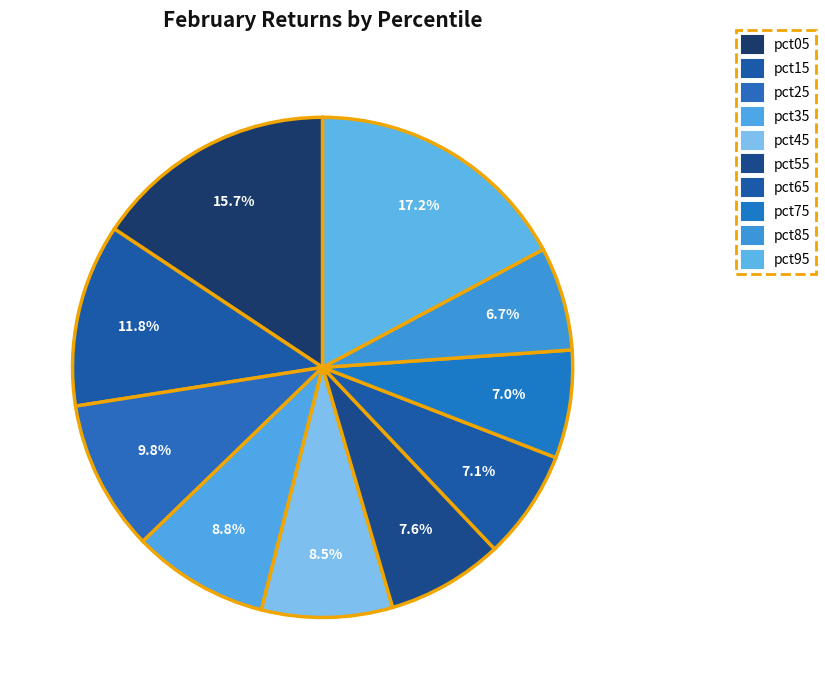

How many segments does this pie chart have?

10